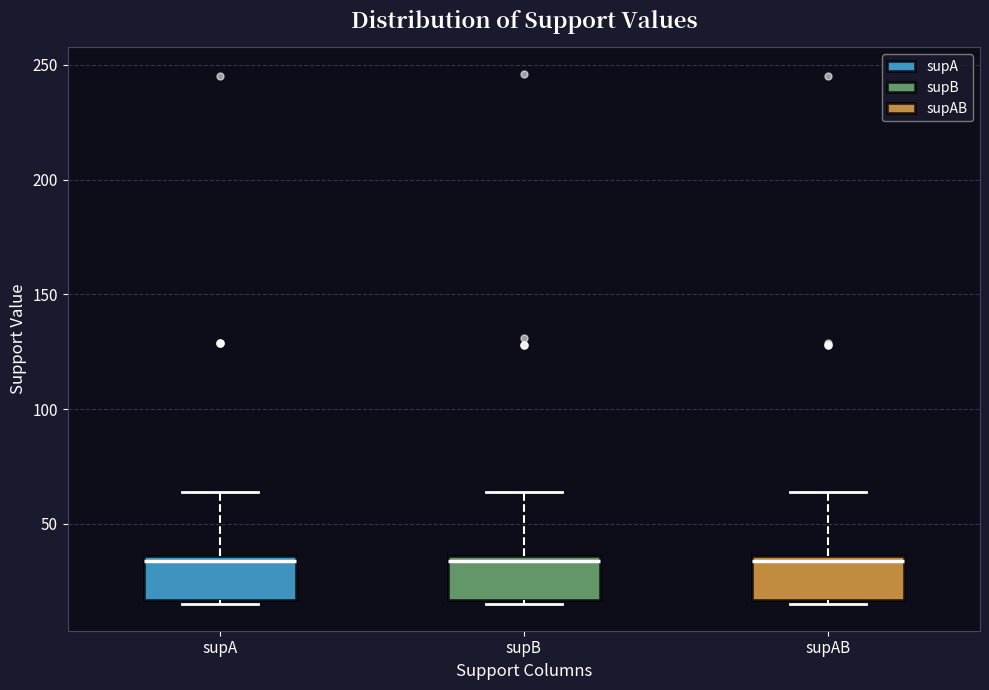

Where is the upper edge of the box for supAB on the y-axis? The values are not printed on the chart, so give them approximately, as read against the axis.

35